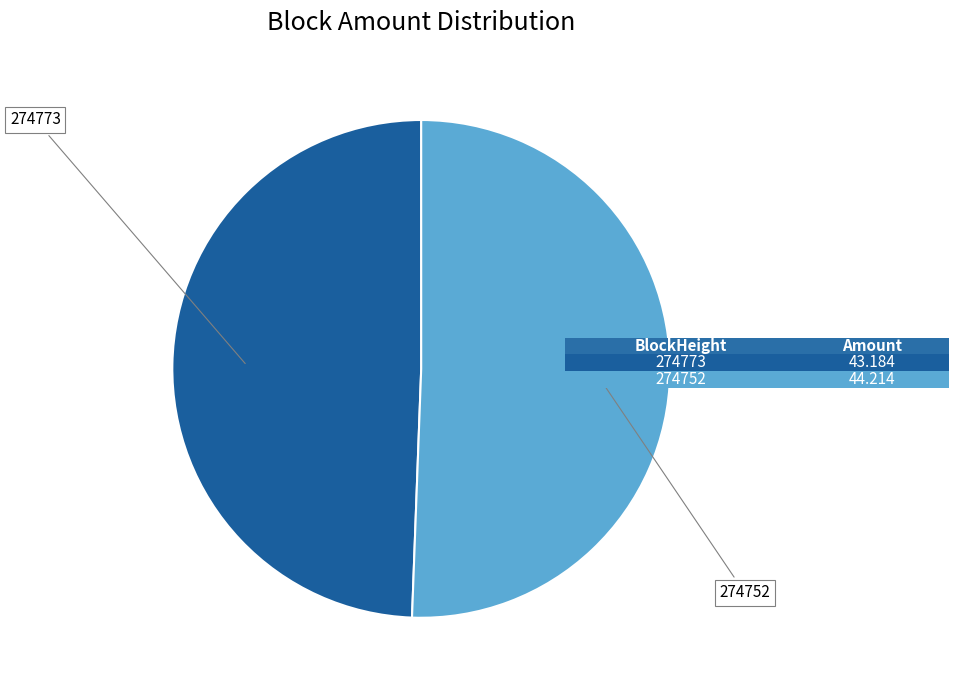

Does any single category account for the majority?

Yes